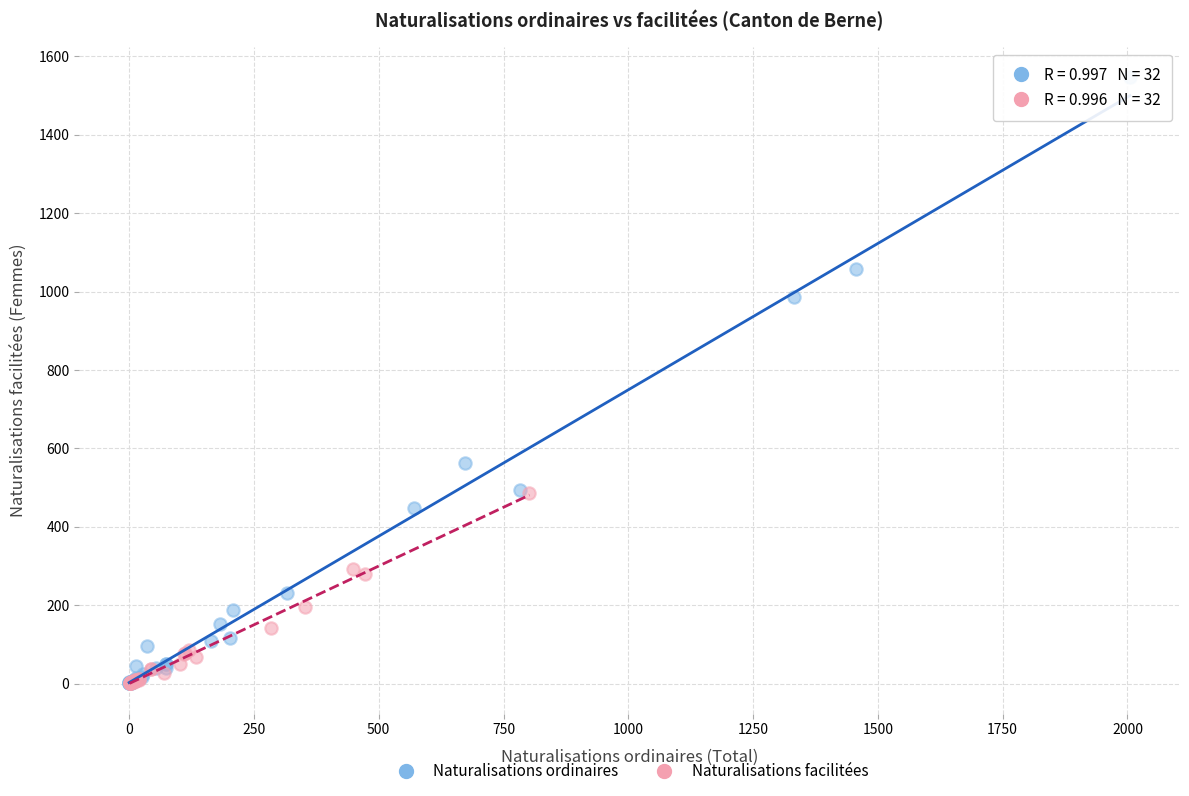

Which series has the widest spread of Y values?

Naturalisations ordinaires